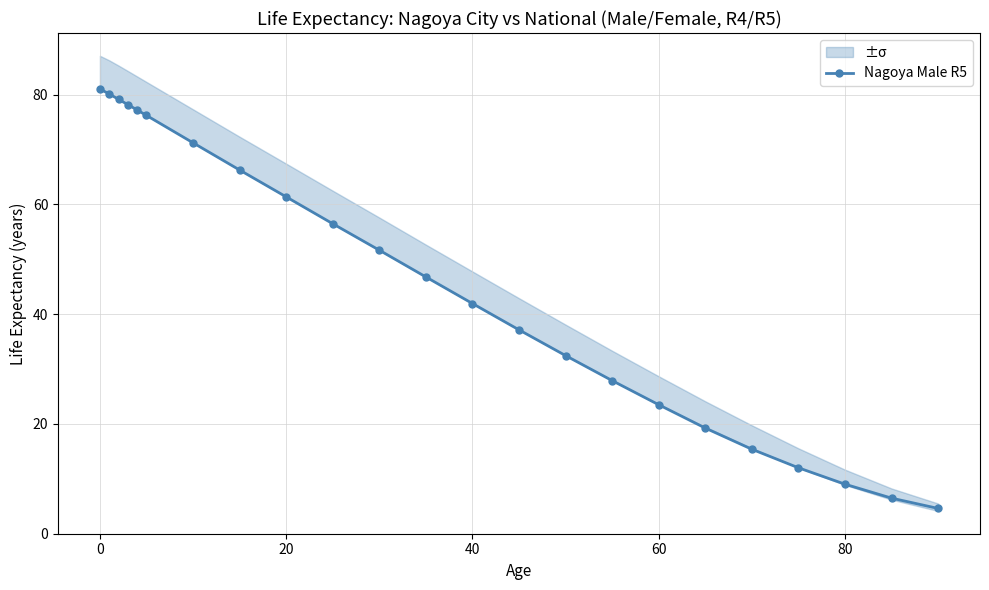

How many data points are above 46?

12